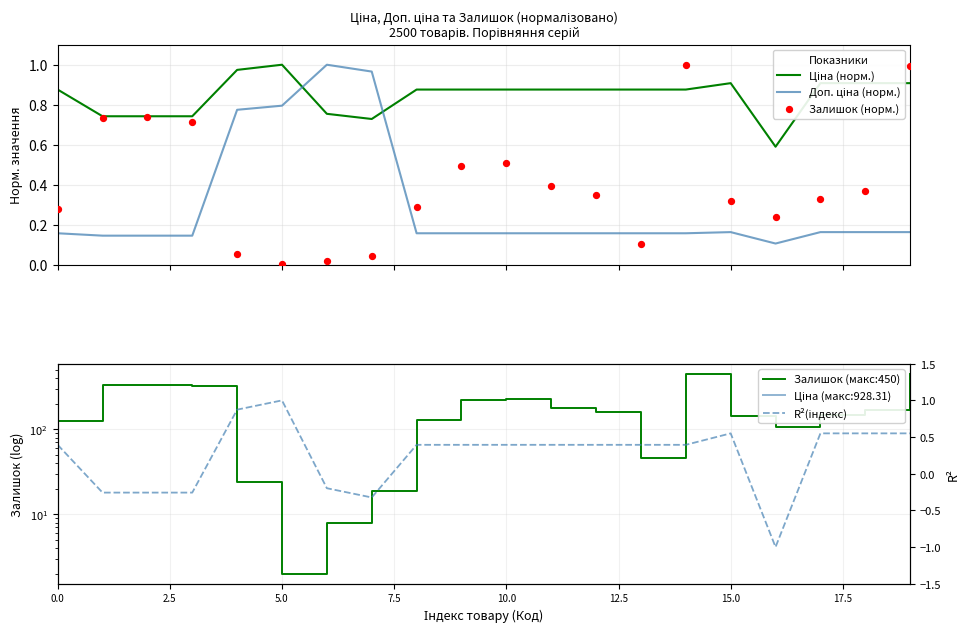

Which series reaches the minimum Y coordinate?

R²(індекс)